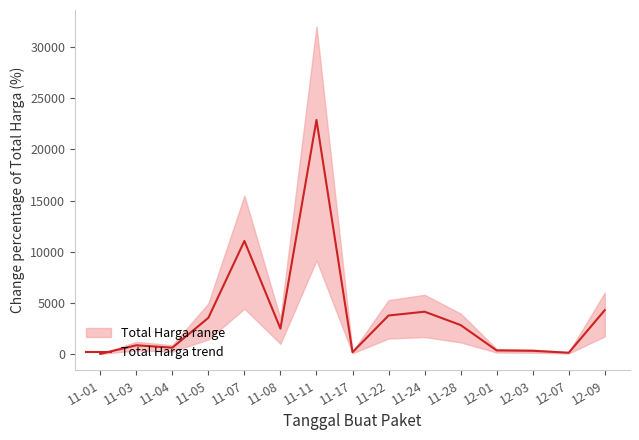

The value at 12-07 is 30.4. True or false?

False